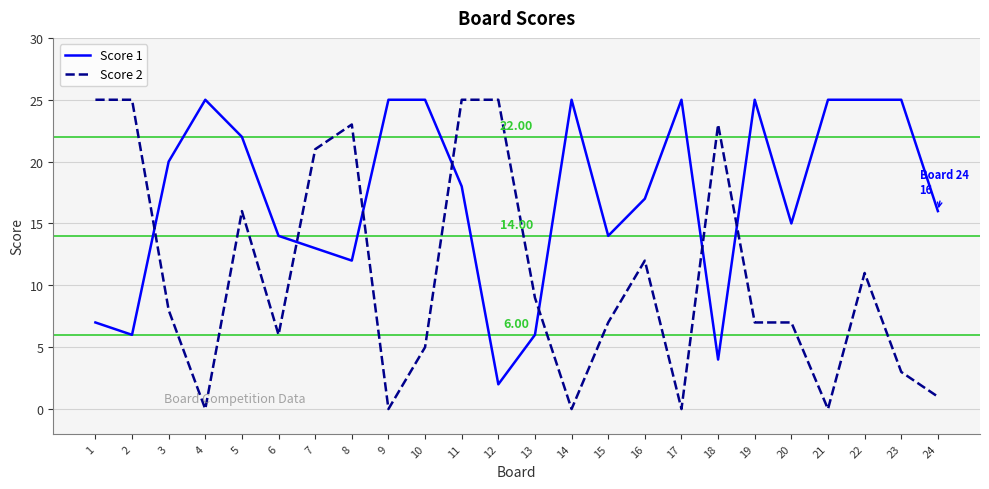

What is the highest value of the Score 1 series?

25